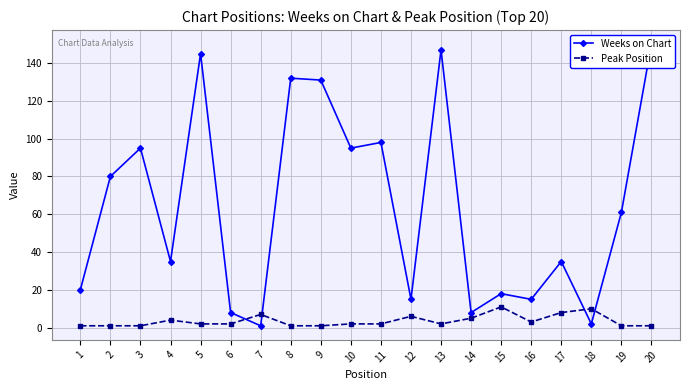

How many lines are shown in the chart?

2